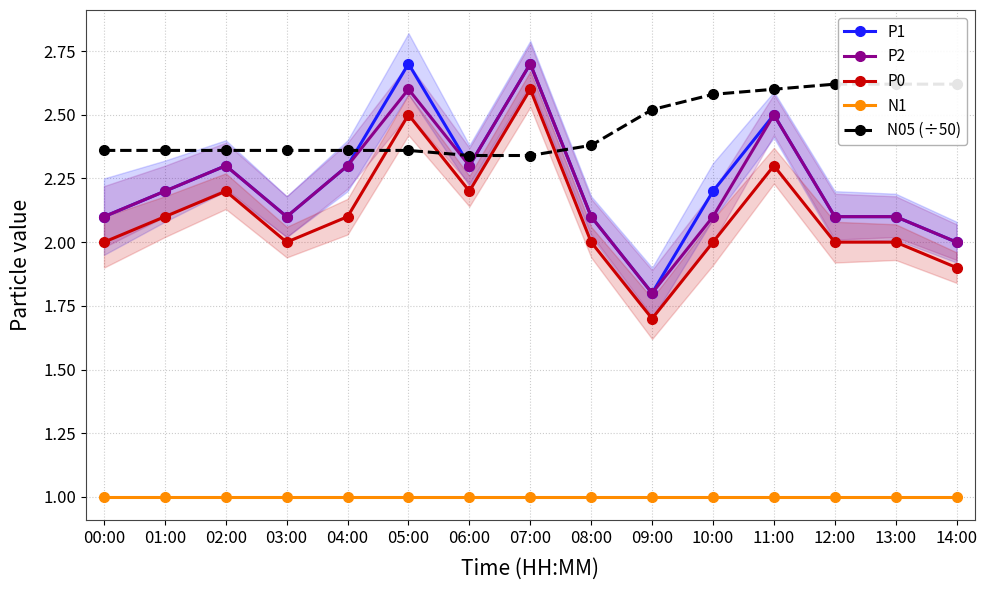

Reading left to right, list all the values displayed in this chart.

P1: 2.1	2.2	2.3	2.1	2.3	2.7	2.3	2.7	2.1	1.8	2.2	2.5	2.1	2.1	2.0
P2: 2.1	2.2	2.3	2.1	2.3	2.6	2.3	2.7	2.1	1.8	2.1	2.5	2.1	2.1	2.0
P0: 2.0	2.1	2.2	2.0	2.1	2.5	2.2	2.6	2.0	1.7	2.0	2.3	2.0	2.0	1.9
N1: 1.0	1.0	1.0	1.0	1.0	1.0	1.0	1.0	1.0	1.0	1.0	1.0	1.0	1.0	1.0
N05 (÷50): 2.4	2.4	2.4	2.4	2.4	2.4	2.3	2.3	2.4	2.5	2.6	2.6	2.6	2.6	2.6